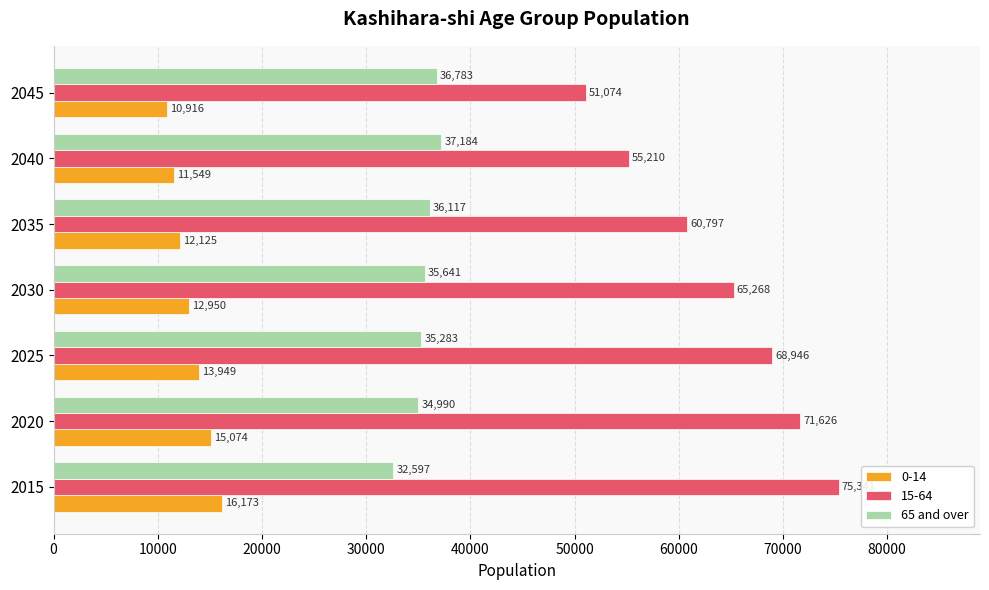

What is the approximate value of 15-64 at 2035, to the nearest 100?

60800